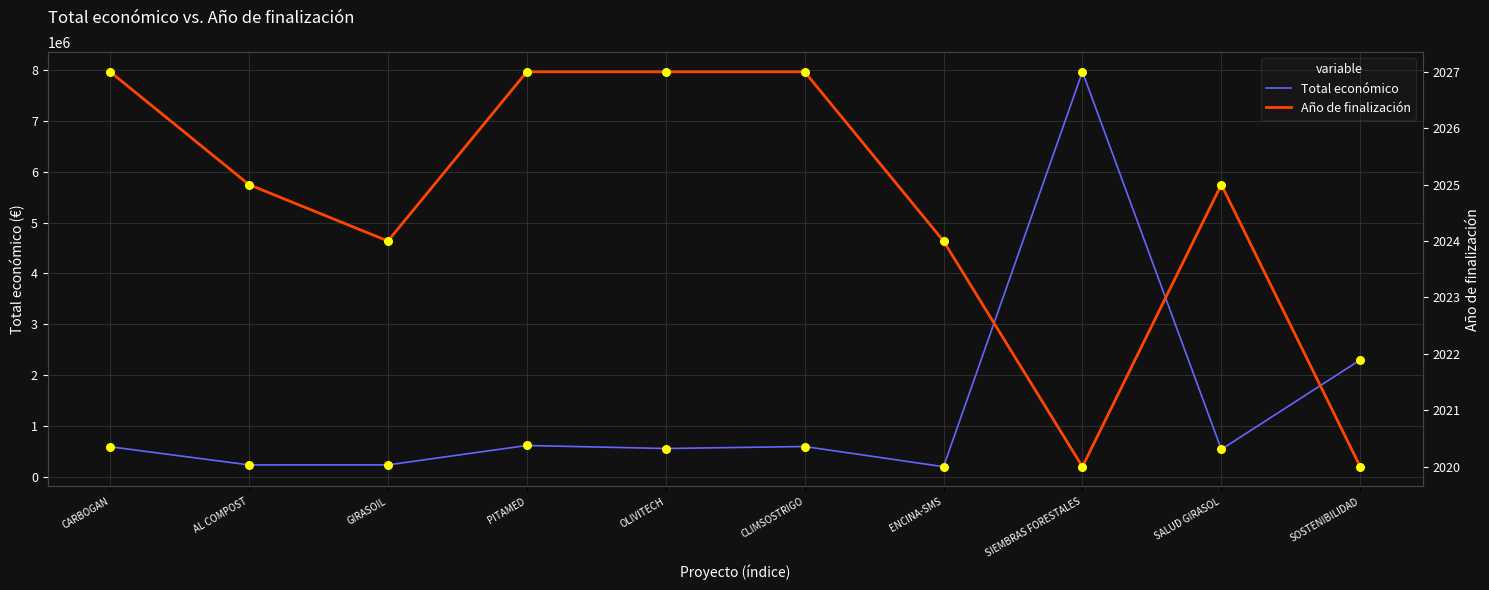

What is the total value across all series at OLIVITECH?

553223